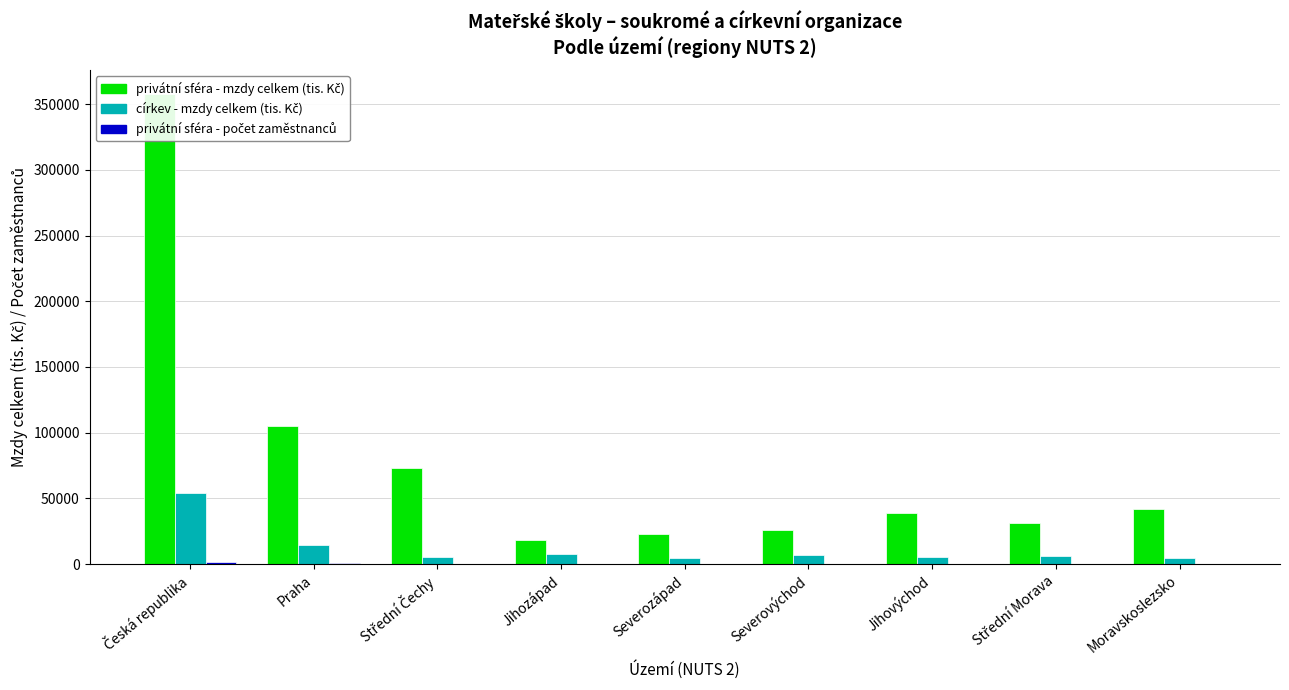

What are all the series names shown in the legend?

privátní sféra - mzdy celkem (tis. Kč), církev - mzdy celkem (tis. Kč), privátní sféra - počet zaměstnanců